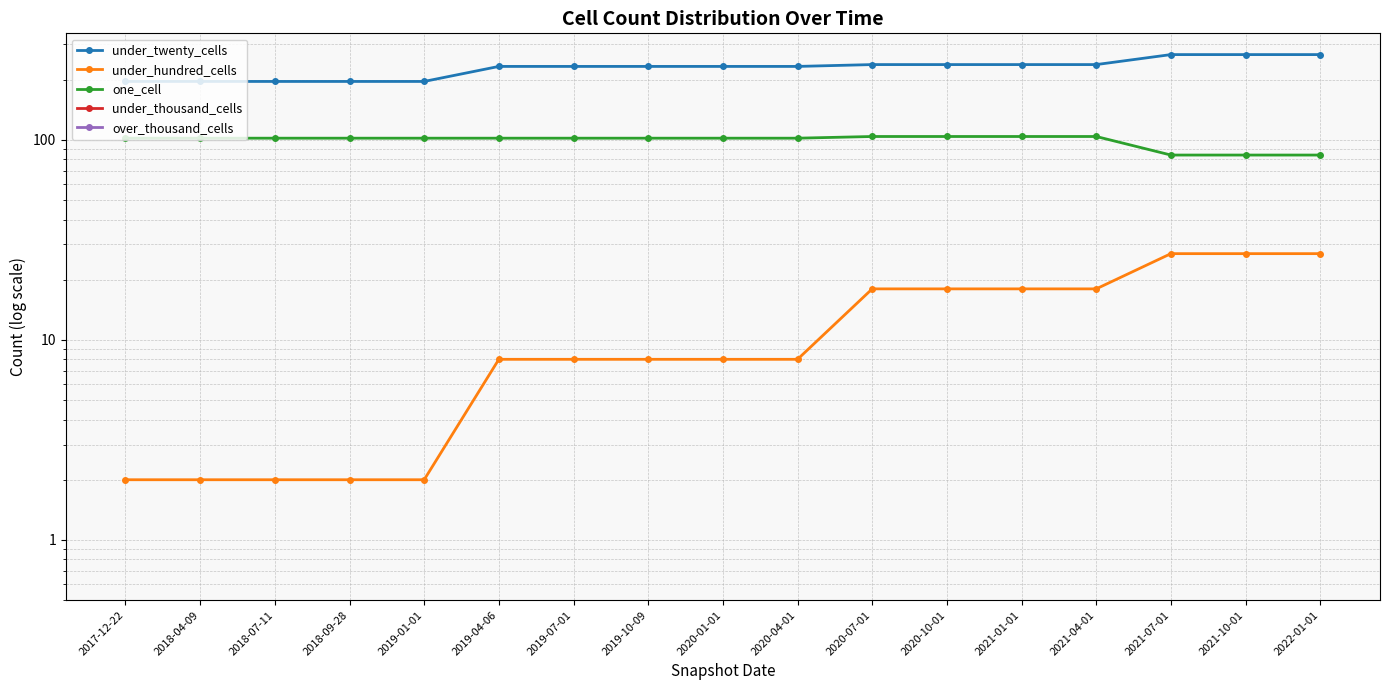

Does the chart display data point markers on the line(s)?

Yes